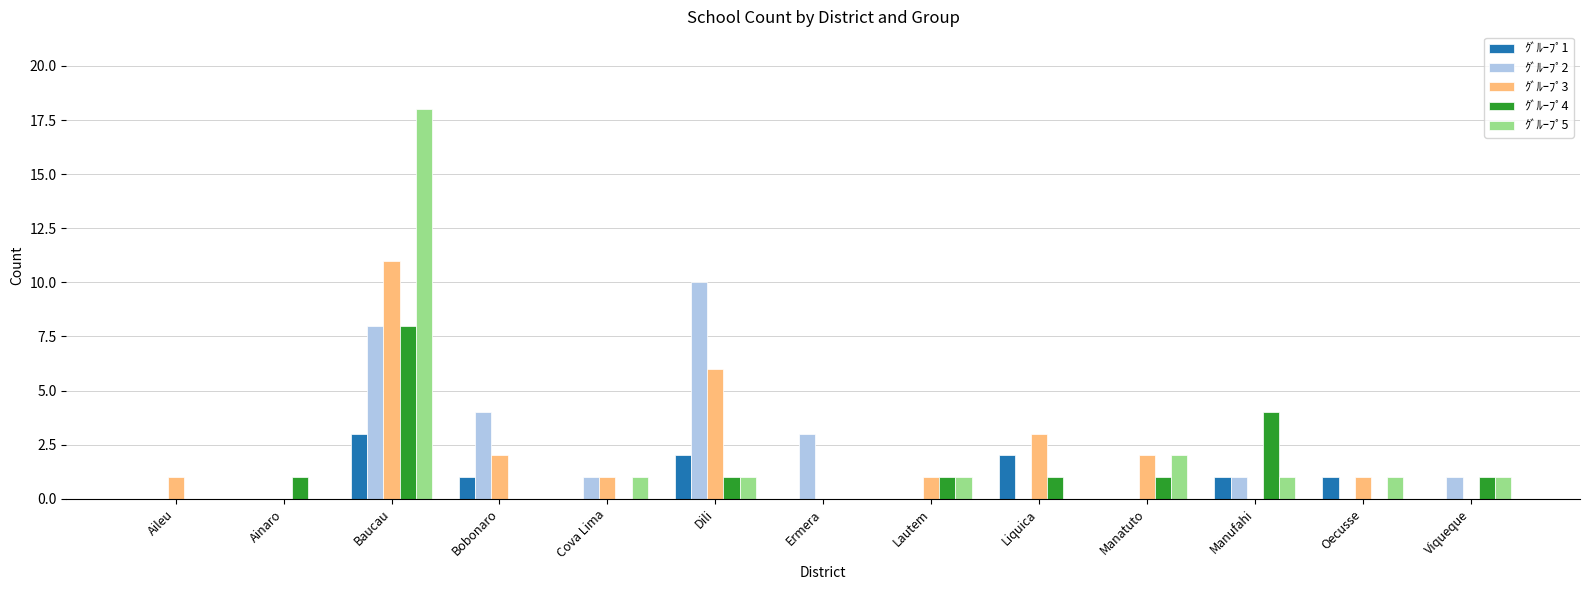

Reading left to right, transcribe all the data shown in this chart.

ｸﾞﾙｰﾌﾟ1: 0	0	3	1	0	2	0	0	2	0	1	1	0
ｸﾞﾙｰﾌﾟ2: 0	0	8	4	1	10	3	0	0	0	1	0	1
ｸﾞﾙｰﾌﾟ3: 1	0	11	2	1	6	0	1	3	2	0	1	0
ｸﾞﾙｰﾌﾟ4: 0	1	8	0	0	1	0	1	1	1	4	0	1
ｸﾞﾙｰﾌﾟ5: 0	0	18	0	1	1	0	1	0	2	1	1	1